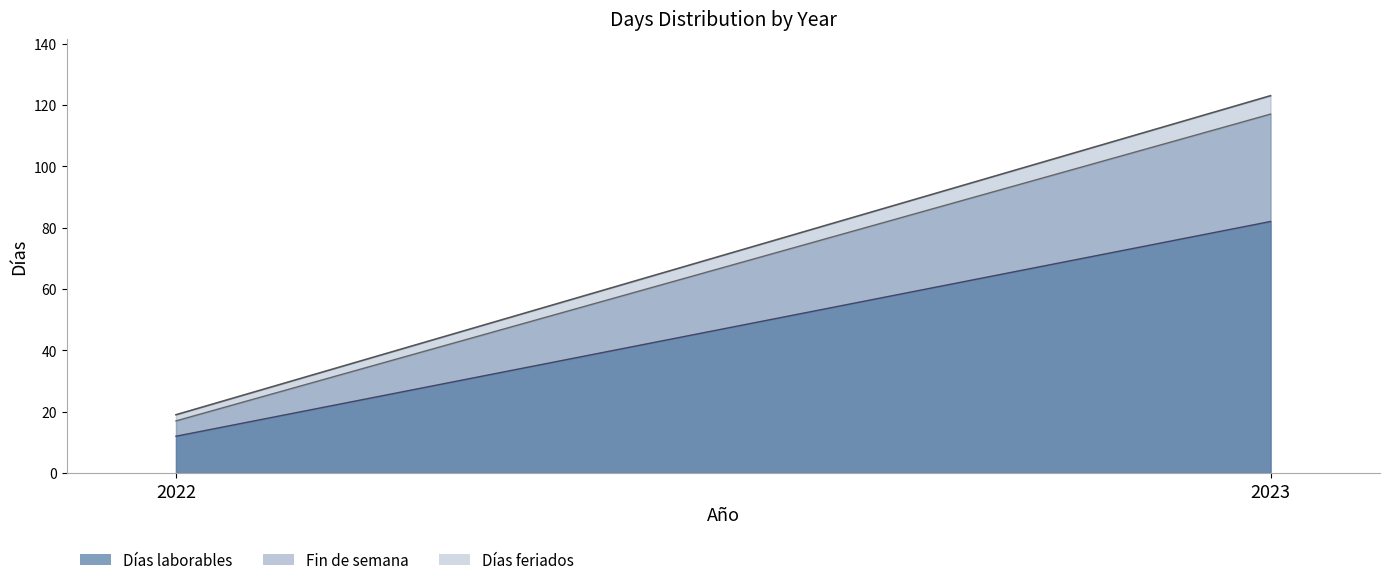

Reading left to right, list all the values displayed in this chart.

Días laborables: 2022=12	2023=82
Fin de semana: 2022=5	2023=35
Días feriados: 2022=2	2023=6